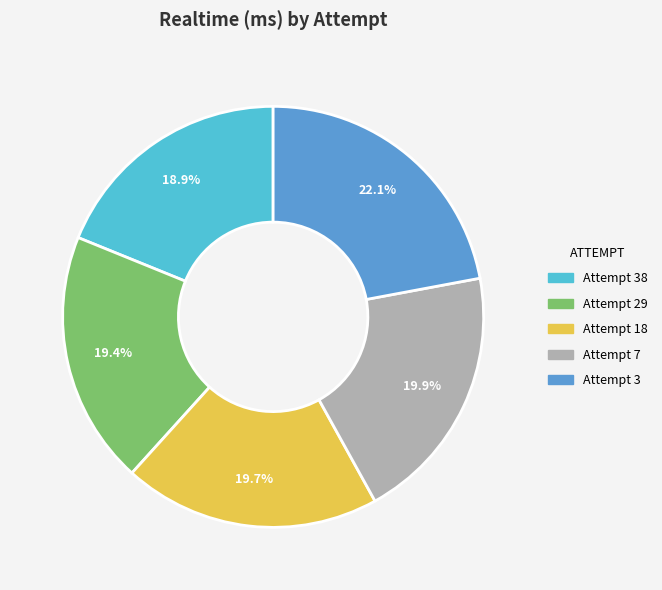

Does any single category account for the majority?

No